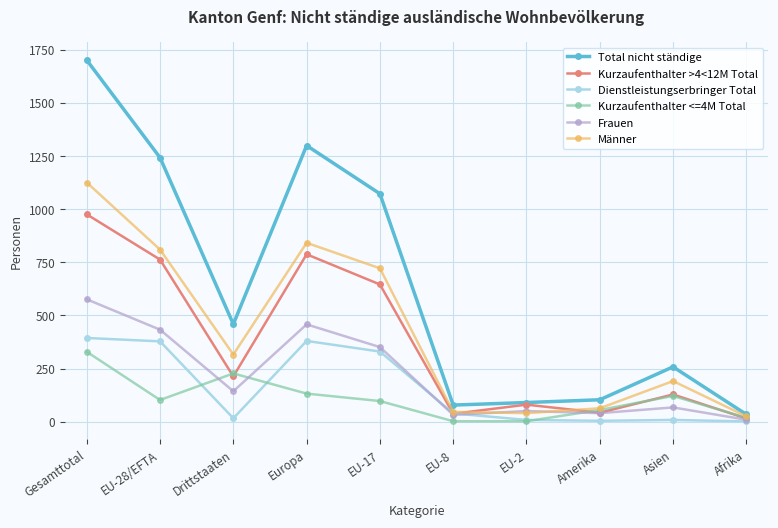

Does the chart display data point markers on the line(s)?

Yes